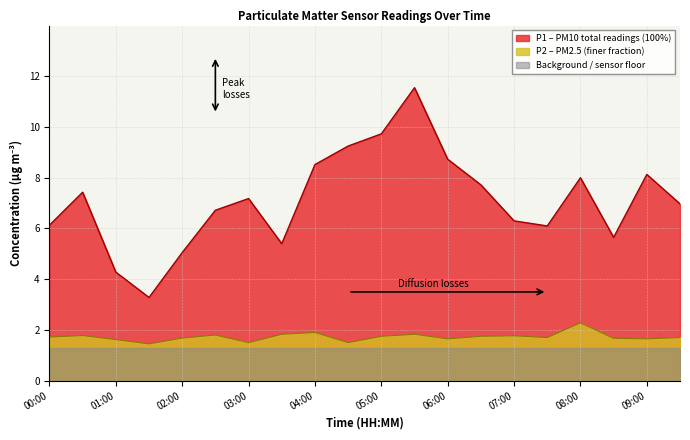

True or false: P2 has more than 2 points higher than both neighbors.

True